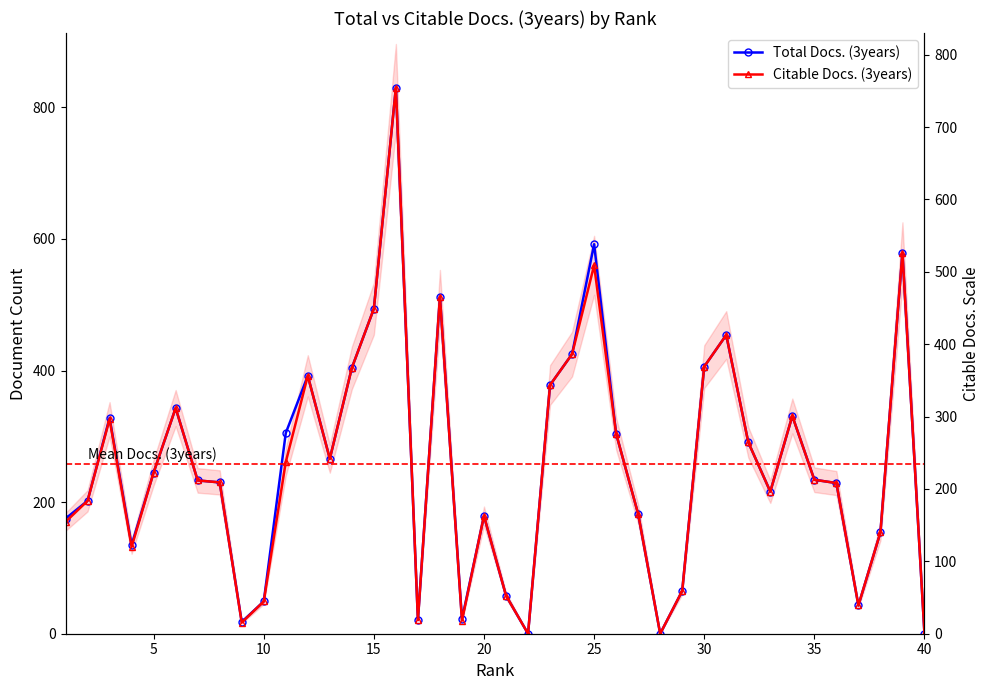

Which series has the largest total across all categories?

Total Docs. (3years)